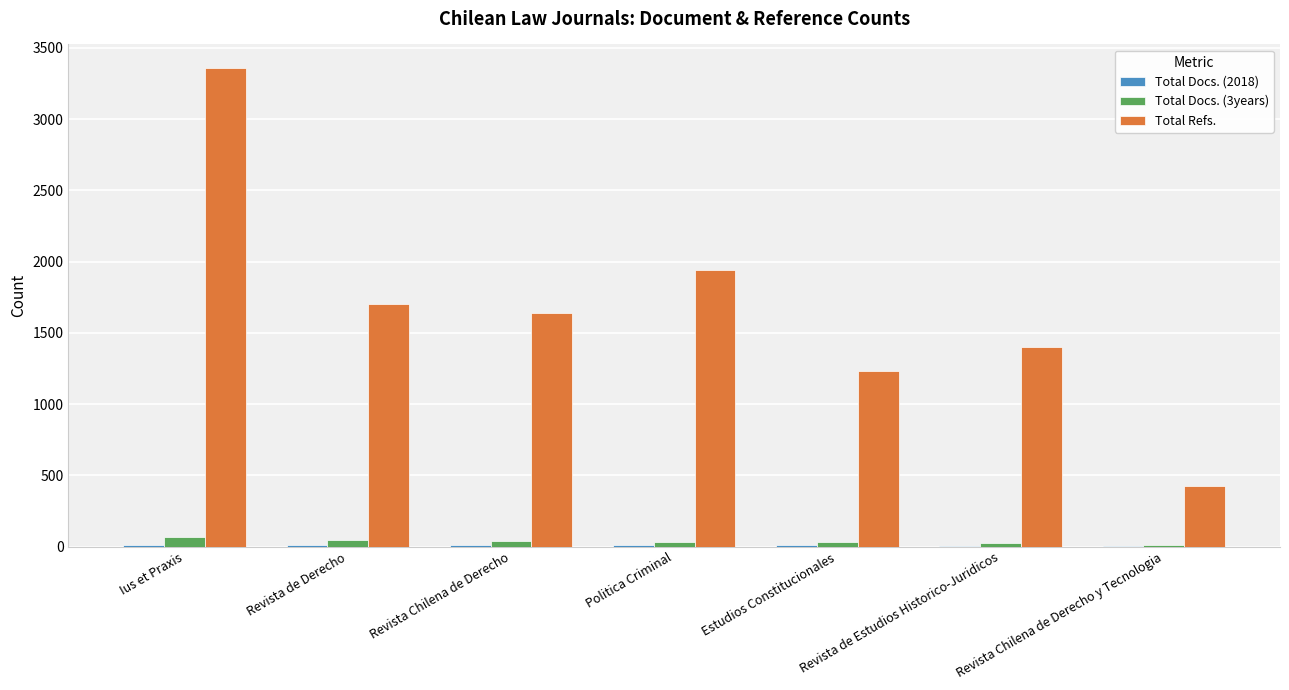

Between Politica Criminal and Revista Chilena de Derecho y Tecnologia, which series saw the biggest shift?

Total Refs.